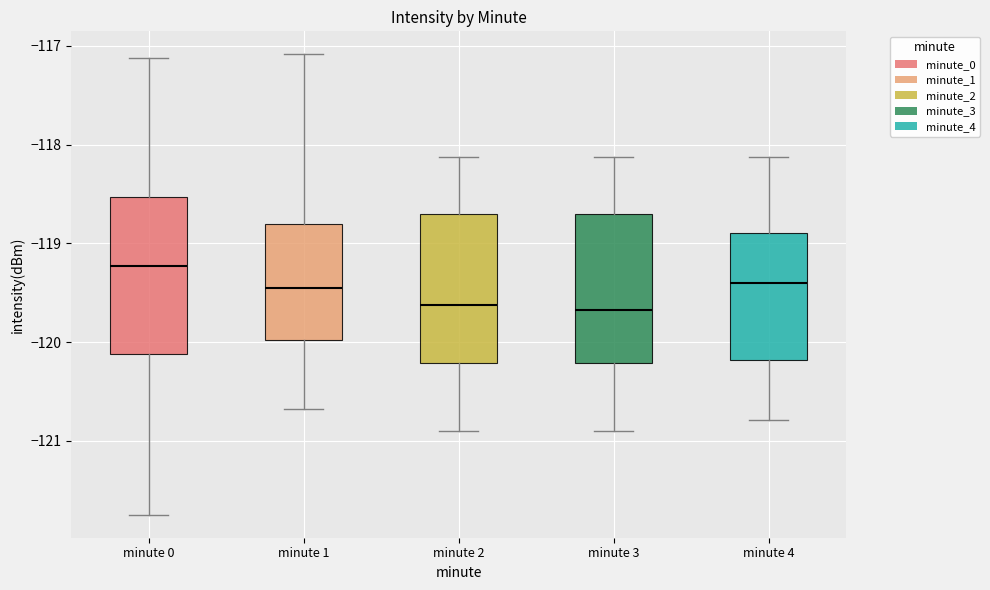

Where does the lower whisker of the box for minute 2 end on the y-axis? The values are not printed on the chart, so give them approximately, as read against the axis.

-120.9